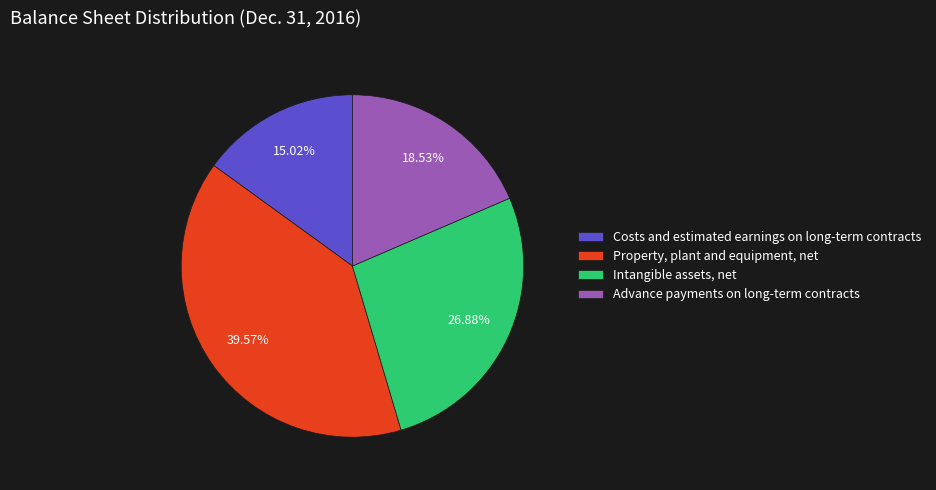

Which has a higher value, Advance payments on long-term contracts or Property, plant and equipment, net?

Property, plant and equipment, net